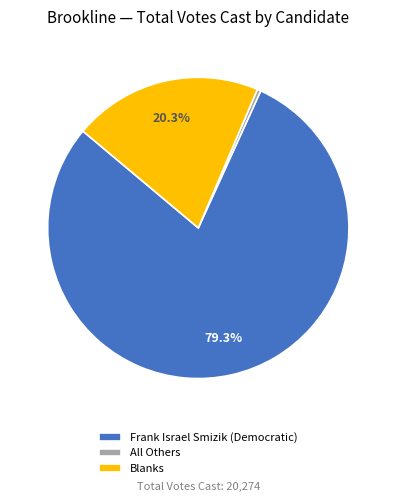

What percentage is the Frank Israel Smizik (Democratic) slice, to the nearest percent?

79%